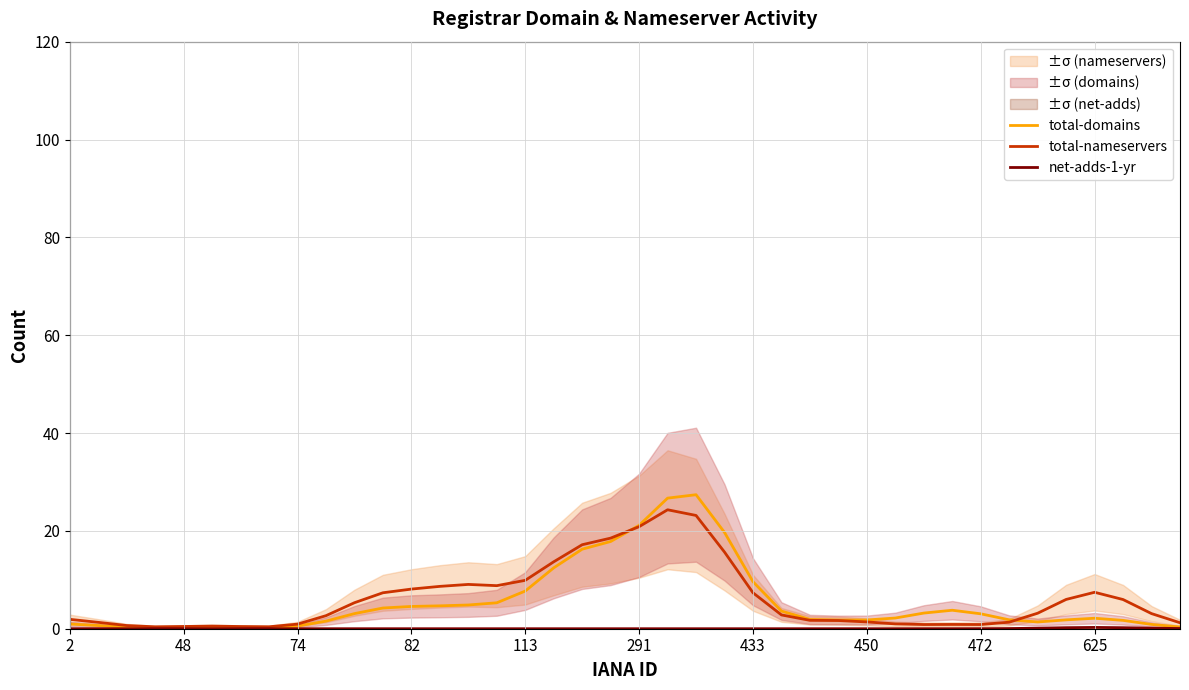

What is the maximum value for total-nameservers?

24.3